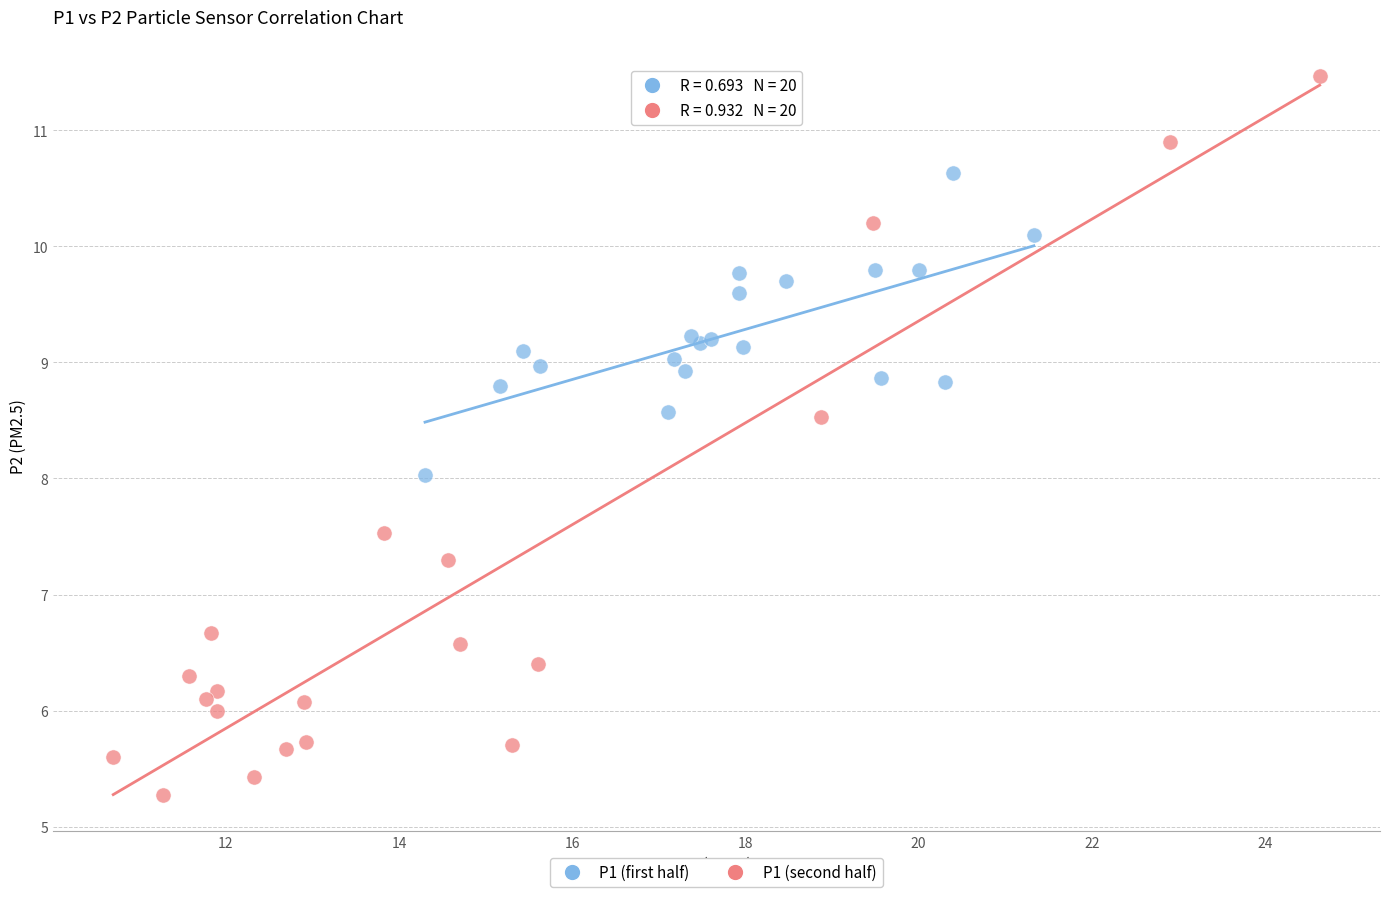

Which series has the widest spread of Y values?

P1 (second half)